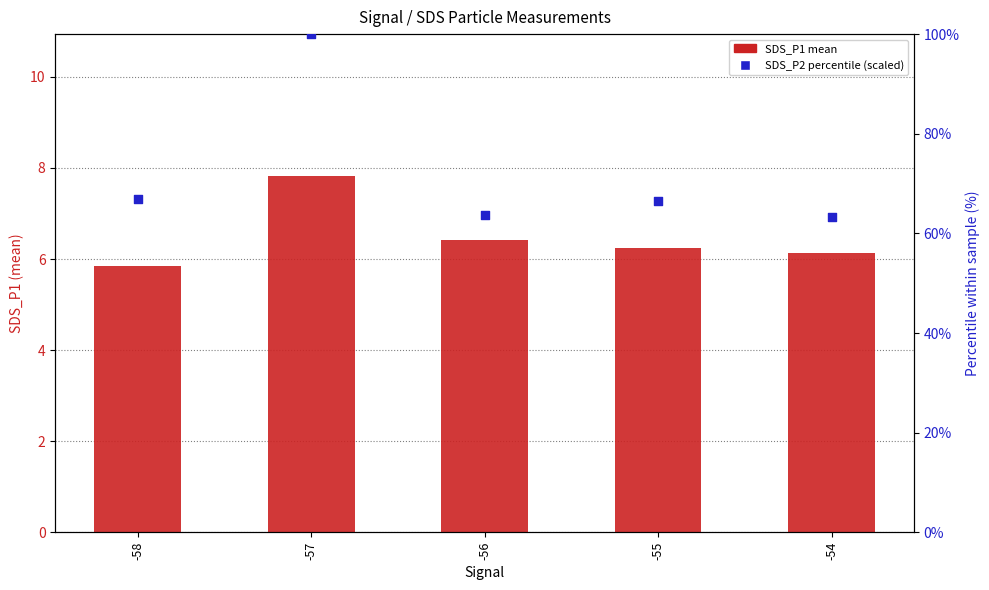

Which series contains the highest Y value?

SDS_P2 (scaled %)